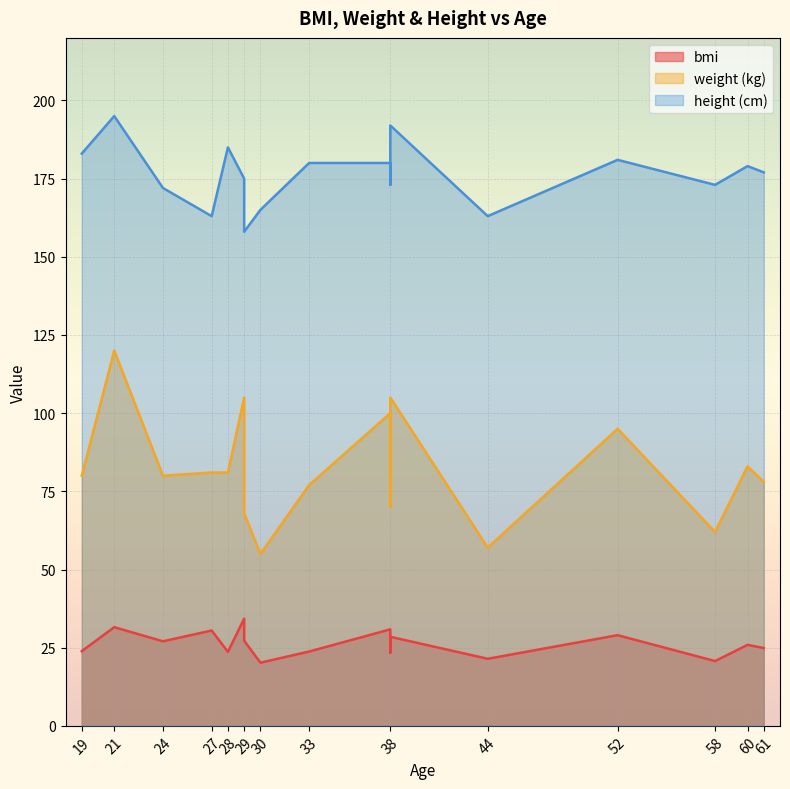

Count the number of categories in the chart.

18